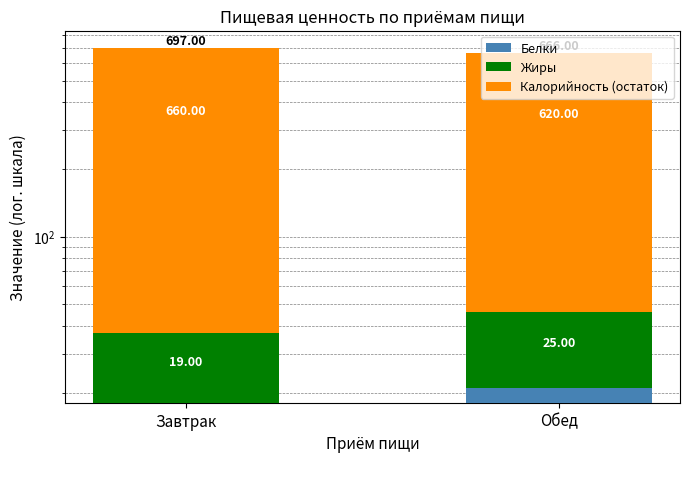

Which series has the largest total across all categories?

Калорийность (остаток)